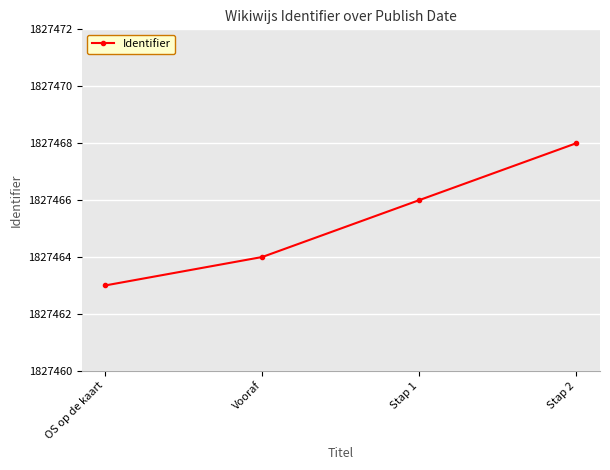

What value does the data have at Vooraf?

1827464